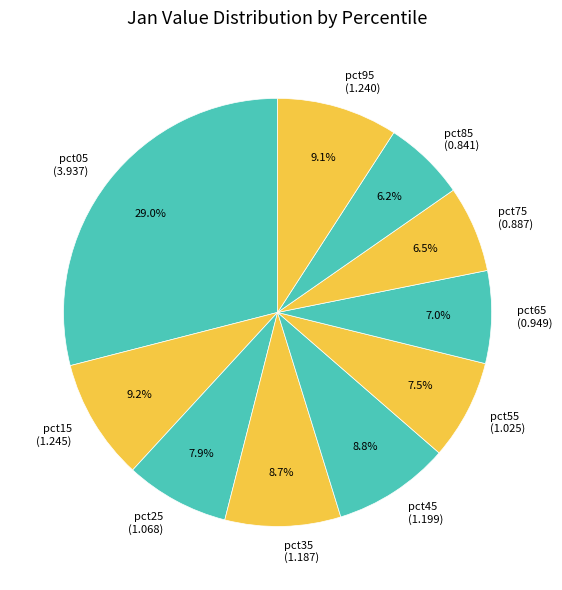

How much of the chart is everything except pct75 (0.887)?

93.5%